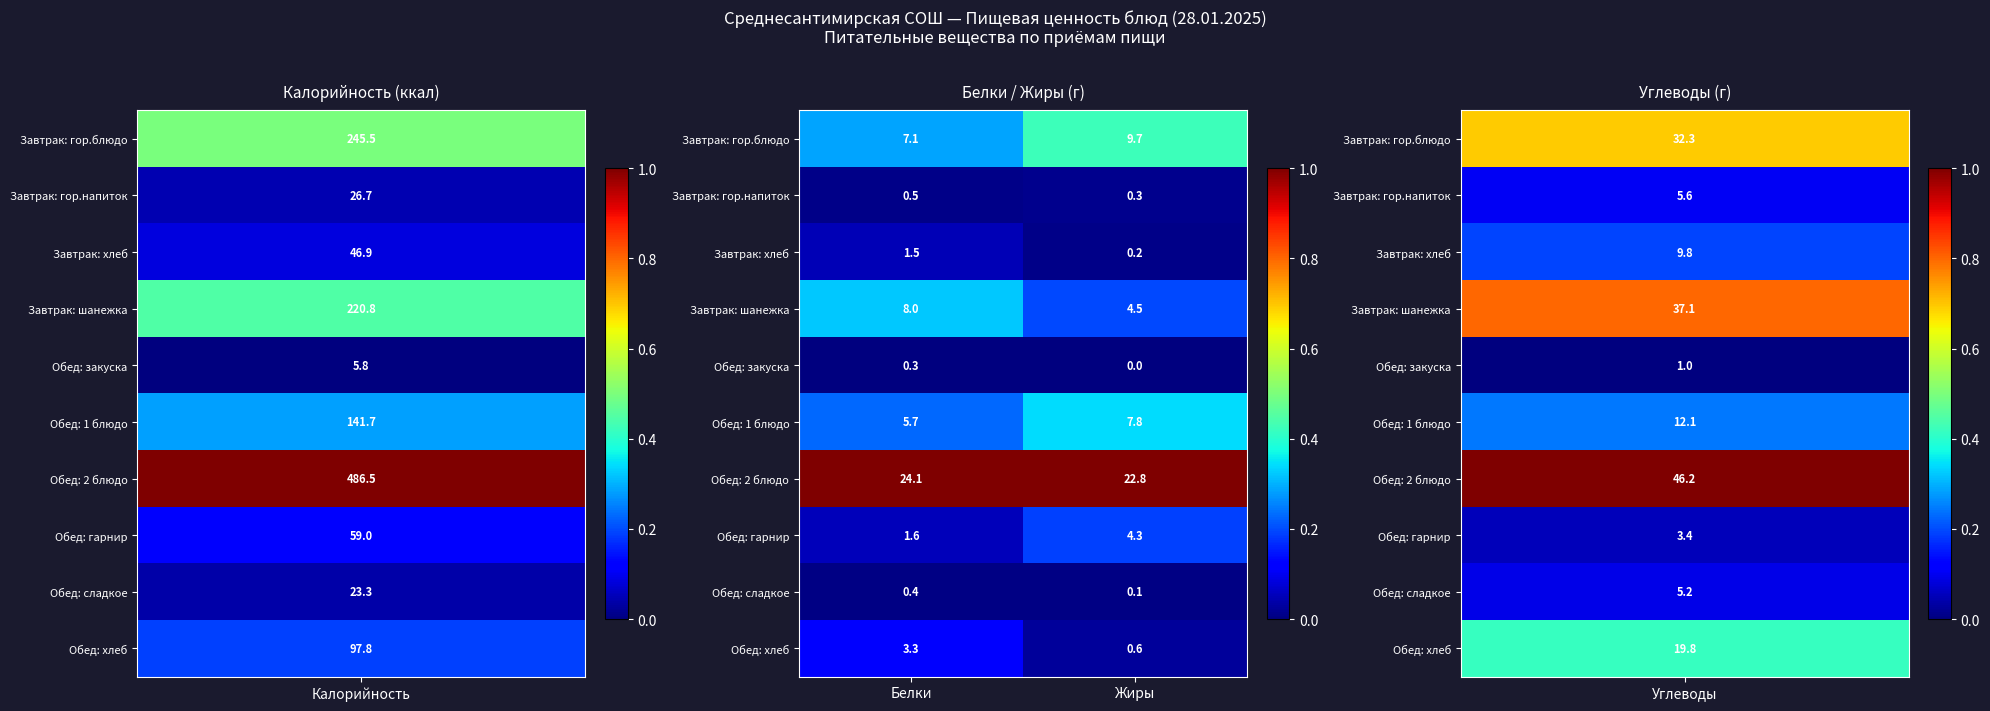

At which category is the sum across all series the highest?

Белки